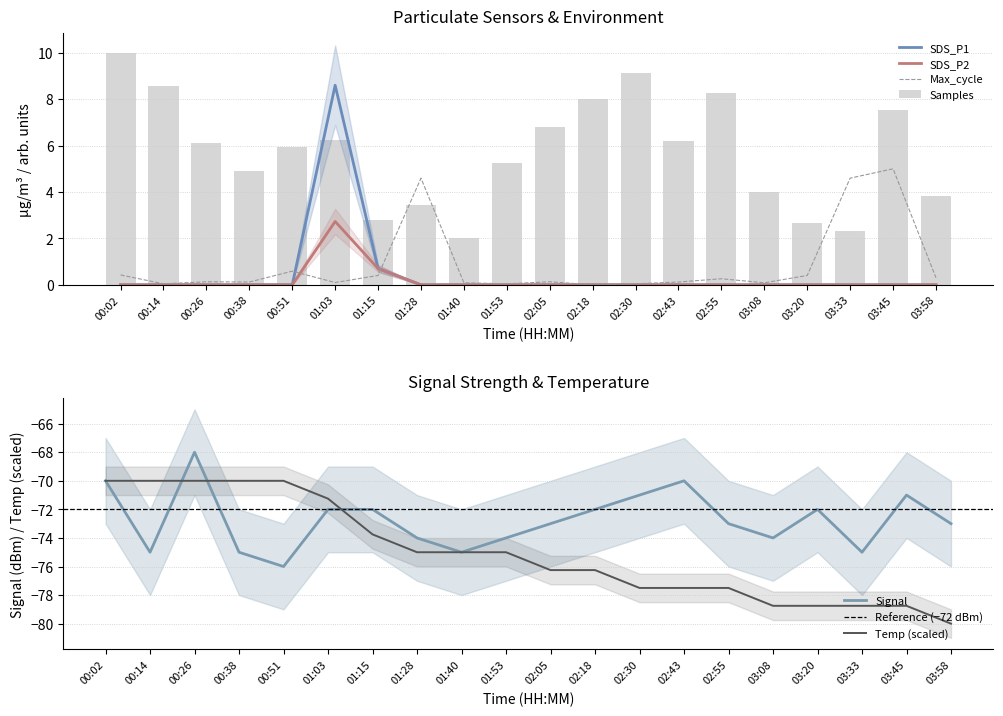

Rank the categories by Max_cycle value from lowest to highest.

02:18, 00:14, 01:53, 02:30, 01:40, 03:08, 01:03, 00:38, 02:43, 00:26, 02:05, 02:55, 03:58, 01:15, 03:20, 00:02, 00:51, 01:28, 03:33, 03:45